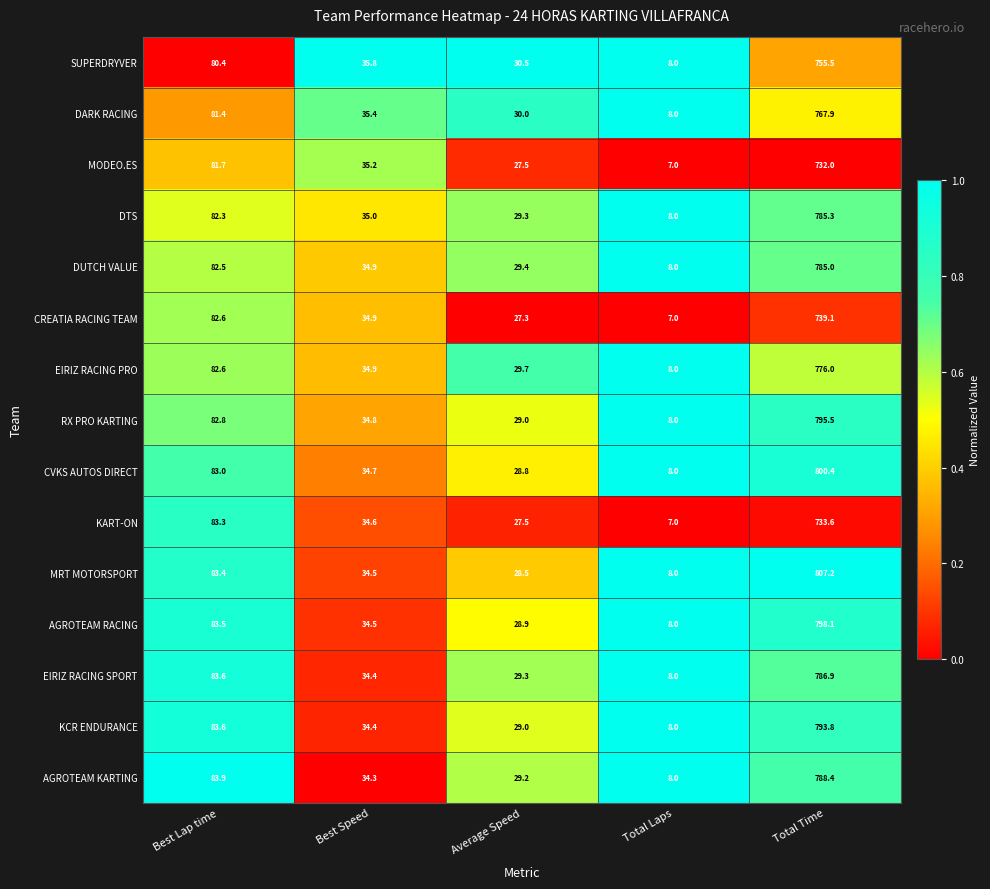

Which series has the widest spread of values?

MRT MOTORSPORT